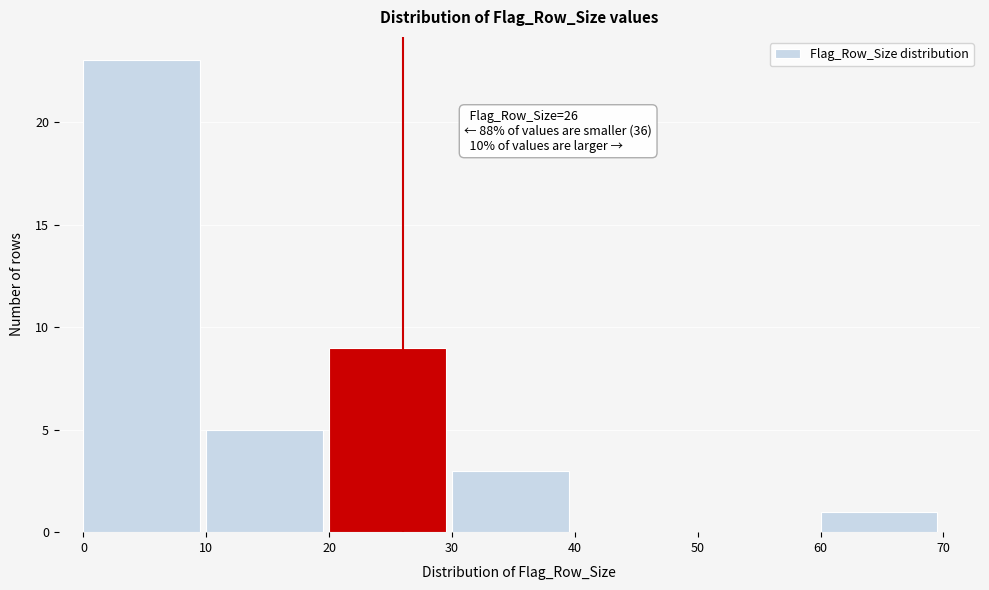

Which range on the x-axis has the tallest bar?

0 to 10